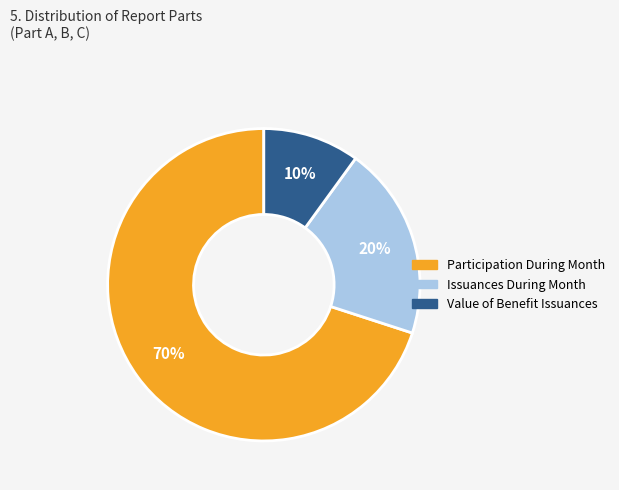

Rank the categories by value from lowest to highest.

Value of Benefit Issuances, Issuances During Month, Participation During Month